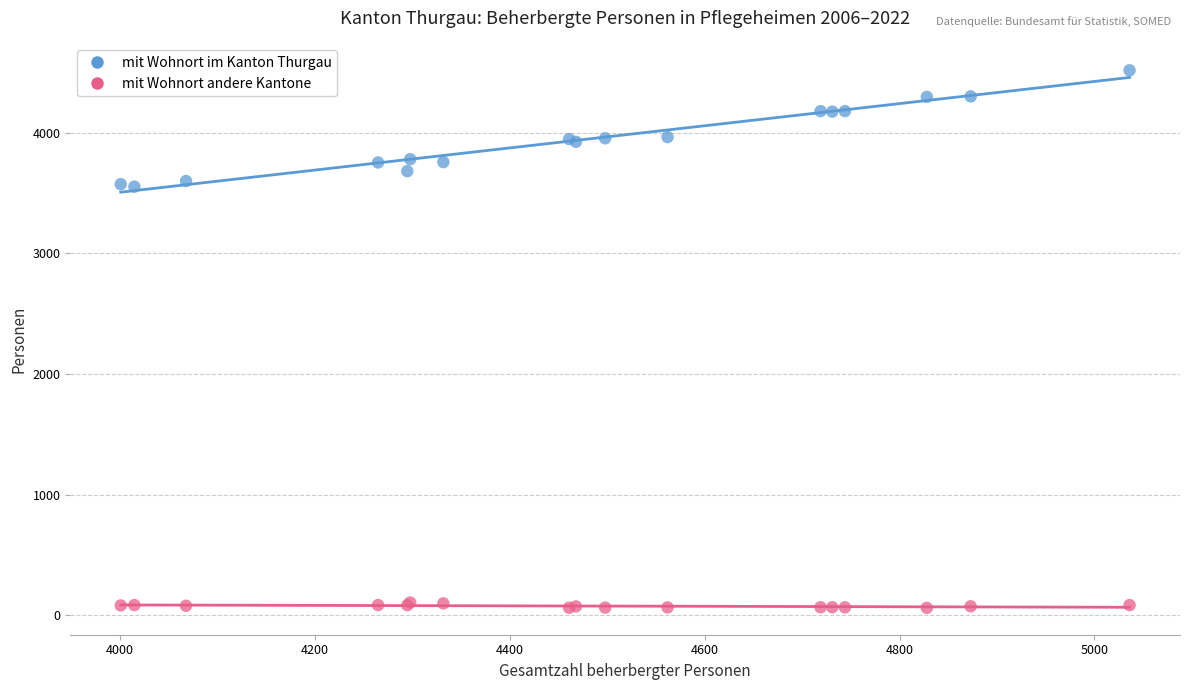

What are all the series names shown in the legend?

mit Wohnort im Kanton Thurgau, mit Wohnort andere Kantone